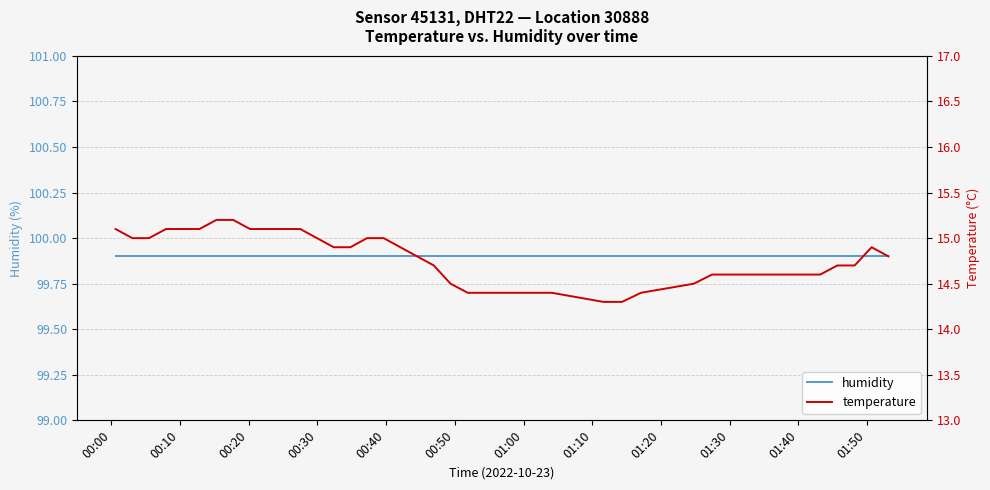

What is the minimum value shown in the chart?

14.3